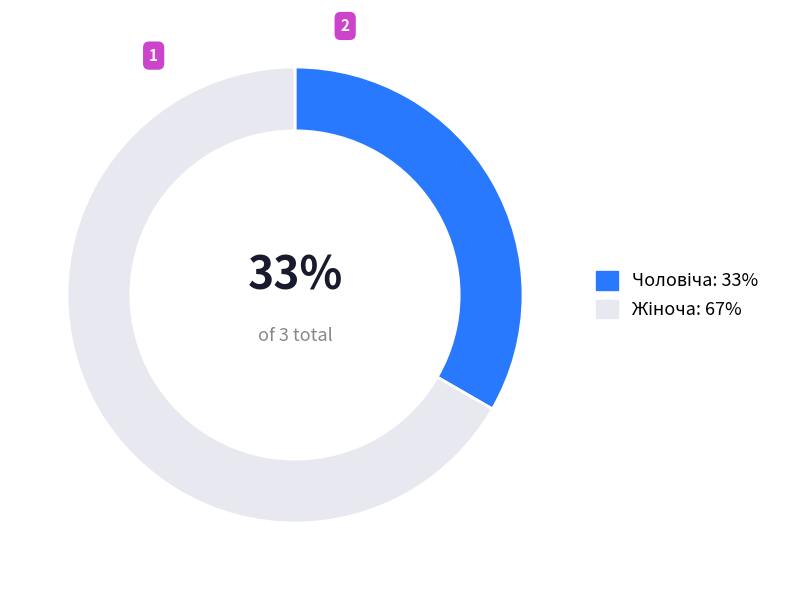

To the nearest percent, what is the average slice percentage?

50%